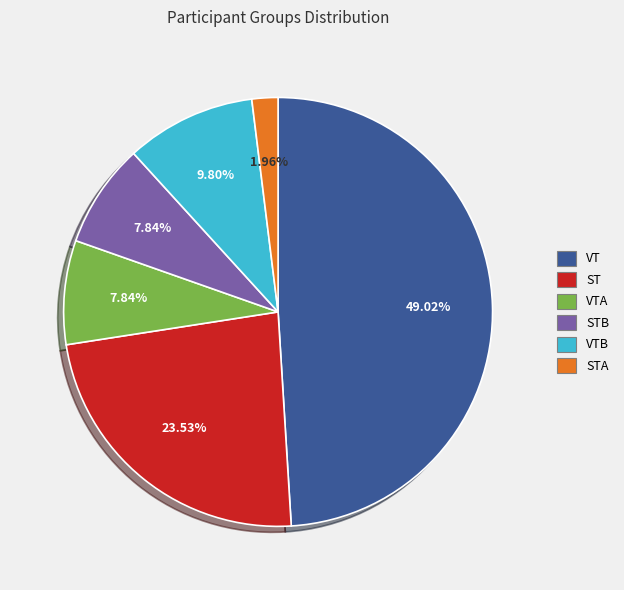

Does VTB represent more than half of the total?

No